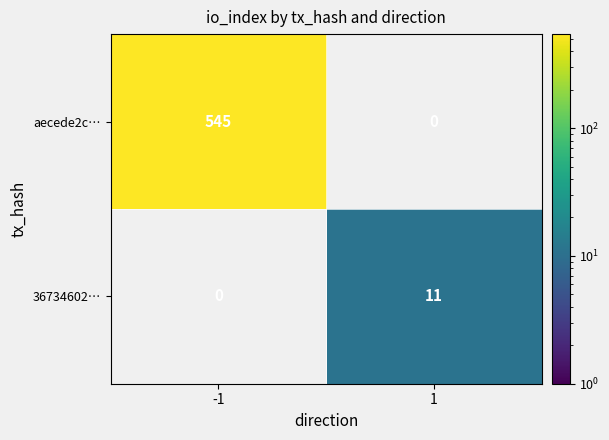

Is the value of 36734602… at 1 greater than the value of aecede2c… at -1?

No